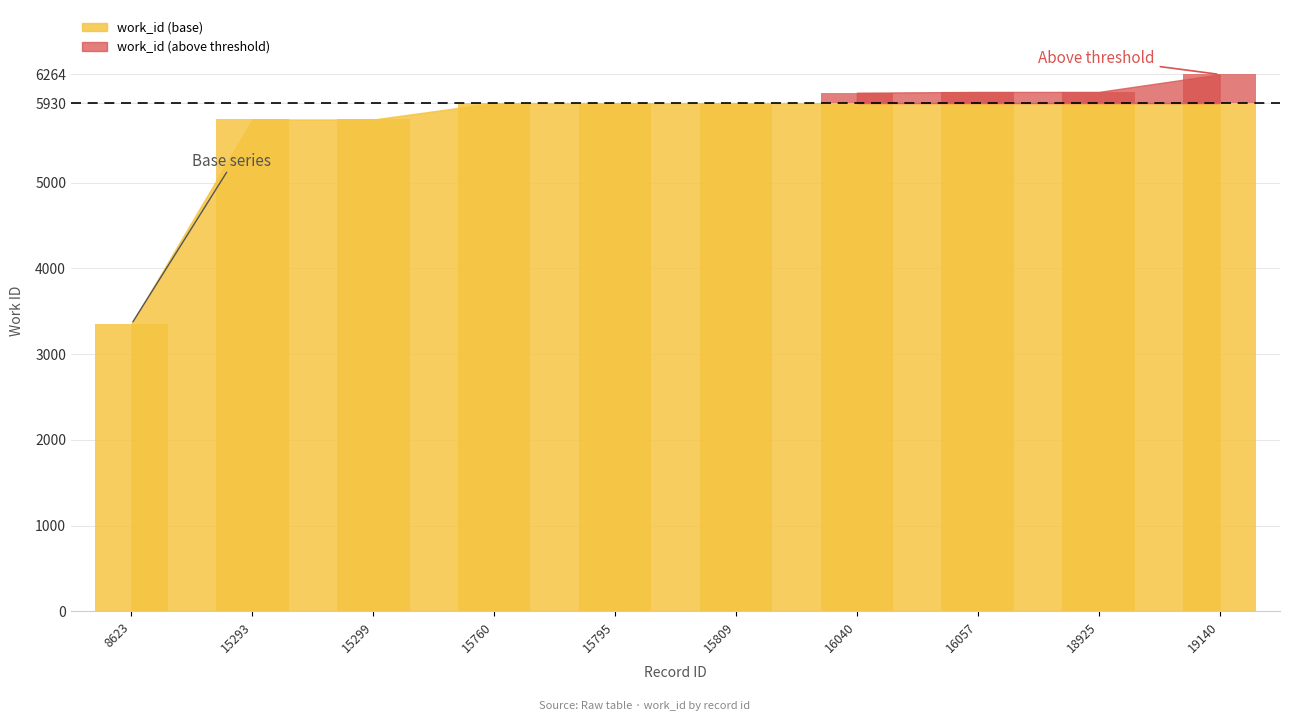

Reading left to right, list all the values displayed in this chart.

3350	5738	5738	5930	5930	5930	5930	5930	5930	5930